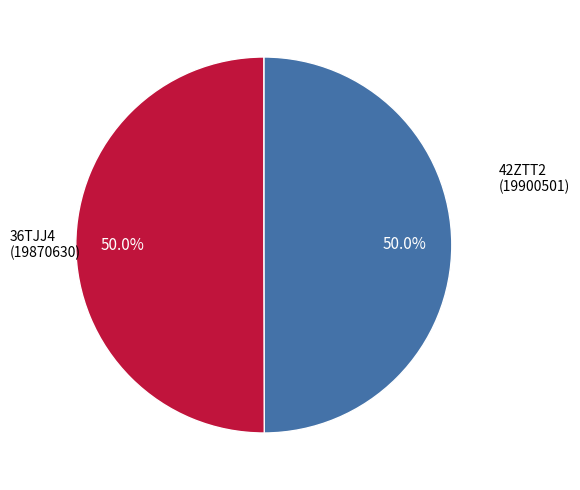

How much of the chart is everything except 42ZTT2?

50.0%